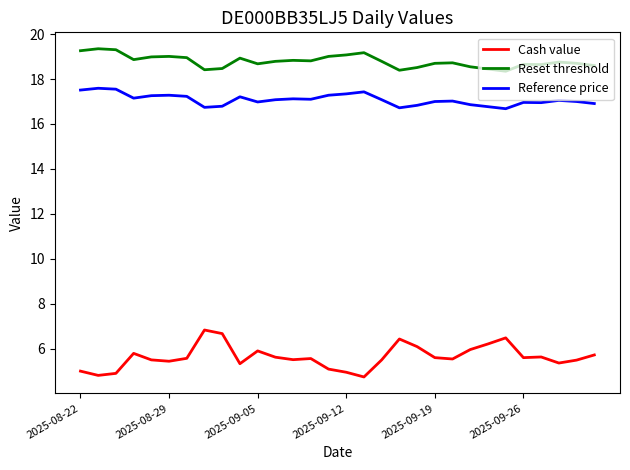

In Cash value, how many points are lower than both neighbors (excluding endpoints)?

8